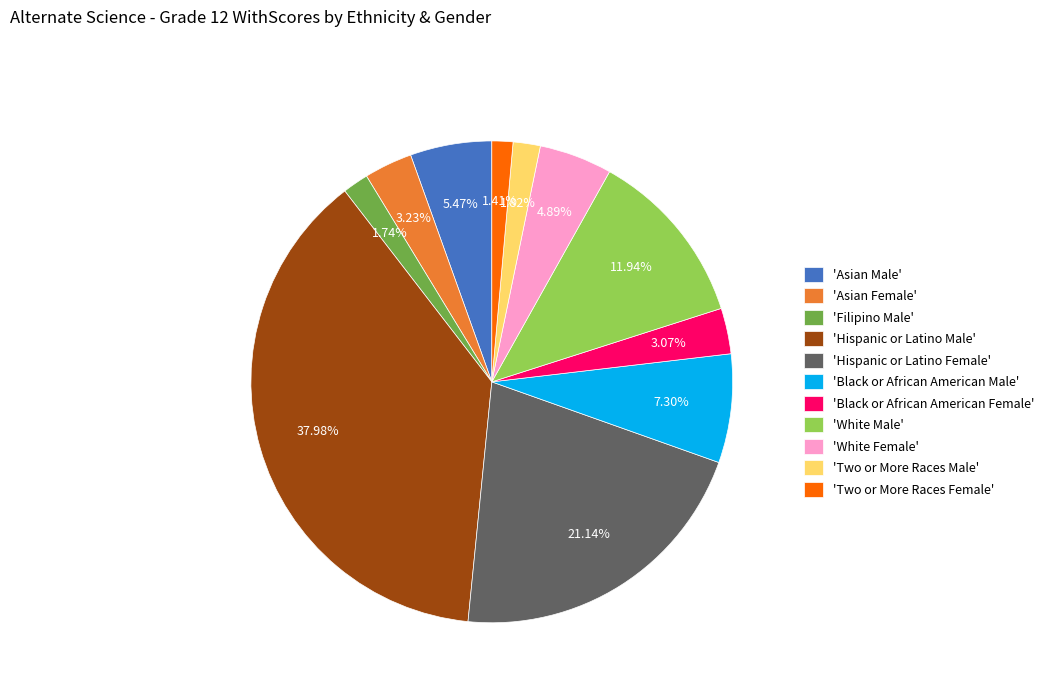

What is the ratio of the value at 'Black or African American Female' to the value at 'Filipino Male'?

1.8